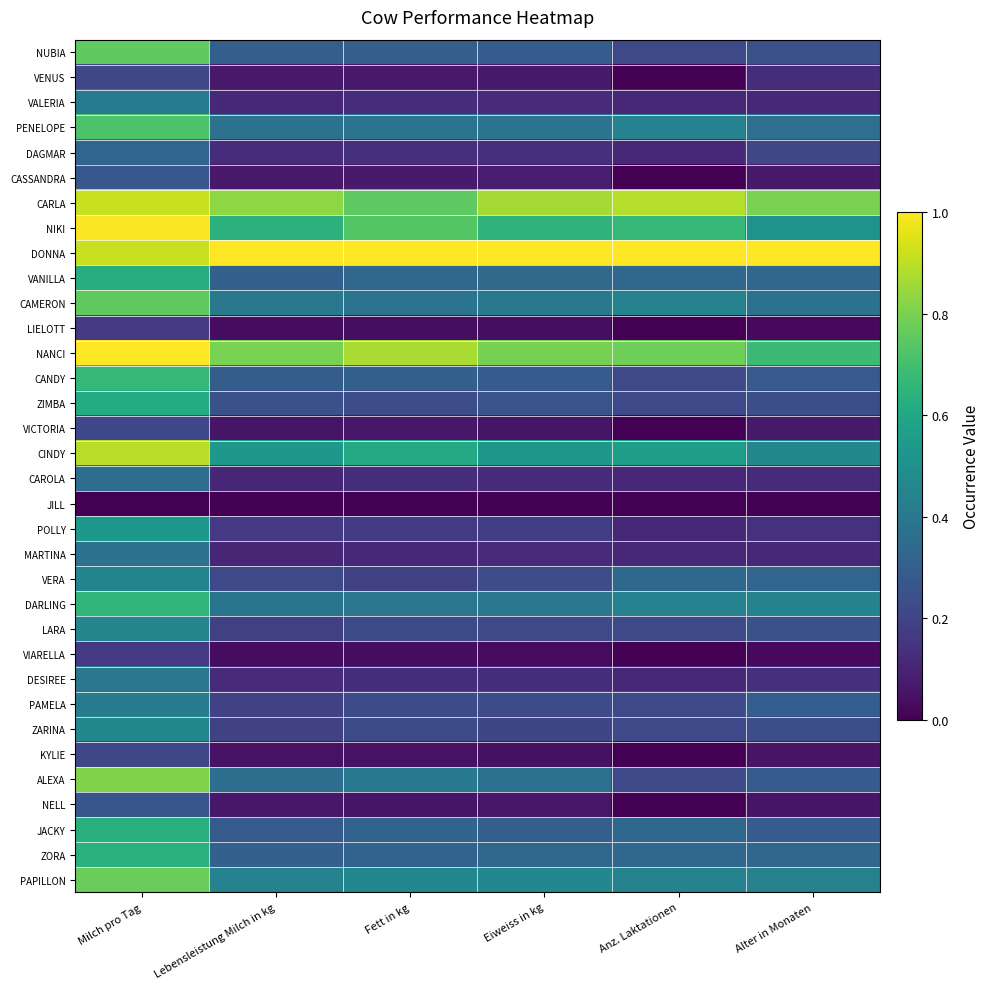

Reading left to right, what are all the values shown in this chart?

NUBIA: Milch pro Tag=0.8	Lebensleistung Milch in kg=0.3	Fett in kg=0.3	Eiweiss in kg=0.3	Anz. Laktationen=0.2	Alter in Monaten=0.2
VENUS: Milch pro Tag=0.2	Lebensleistung Milch in kg=0.1	Fett in kg=0.1	Eiweiss in kg=0.1	Anz. Laktationen=0.0	Alter in Monaten=0.1
VALERIA: Milch pro Tag=0.4	Lebensleistung Milch in kg=0.1	Fett in kg=0.1	Eiweiss in kg=0.1	Anz. Laktationen=0.1	Alter in Monaten=0.1
PENELOPE: Milch pro Tag=0.7	Lebensleistung Milch in kg=0.4	Fett in kg=0.4	Eiweiss in kg=0.4	Anz. Laktationen=0.4	Alter in Monaten=0.4
DAGMAR: Milch pro Tag=0.3	Lebensleistung Milch in kg=0.1	Fett in kg=0.1	Eiweiss in kg=0.1	Anz. Laktationen=0.1	Alter in Monaten=0.2
CASSANDRA: Milch pro Tag=0.3	Lebensleistung Milch in kg=0.1	Fett in kg=0.1	Eiweiss in kg=0.1	Anz. Laktationen=0.0	Alter in Monaten=0.1
CARLA: Milch pro Tag=0.9	Lebensleistung Milch in kg=0.8	Fett in kg=0.8	Eiweiss in kg=0.9	Anz. Laktationen=0.9	Alter in Monaten=0.8
NIKI: Milch pro Tag=1.0	Lebensleistung Milch in kg=0.6	Fett in kg=0.7	Eiweiss in kg=0.6	Anz. Laktationen=0.7	Alter in Monaten=0.5
DONNA: Milch pro Tag=0.9	Lebensleistung Milch in kg=1.0	Fett in kg=1.0	Eiweiss in kg=1.0	Anz. Laktationen=1.0	Alter in Monaten=1.0
VANILLA: Milch pro Tag=0.6	Lebensleistung Milch in kg=0.3	Fett in kg=0.3	Eiweiss in kg=0.3	Anz. Laktationen=0.3	Alter in Monaten=0.3
CAMERON: Milch pro Tag=0.8	Lebensleistung Milch in kg=0.4	Fett in kg=0.4	Eiweiss in kg=0.4	Anz. Laktationen=0.4	Alter in Monaten=0.4
LIELOTT: Milch pro Tag=0.2	Lebensleistung Milch in kg=0.0	Fett in kg=0.0	Eiweiss in kg=0.0	Anz. Laktationen=0.0	Alter in Monaten=0.0
NANCI: Milch pro Tag=1.0	Lebensleistung Milch in kg=0.8	Fett in kg=0.9	Eiweiss in kg=0.8	Anz. Laktationen=0.8	Alter in Monaten=0.7
CANDY: Milch pro Tag=0.7	Lebensleistung Milch in kg=0.3	Fett in kg=0.3	Eiweiss in kg=0.3	Anz. Laktationen=0.2	Alter in Monaten=0.3
ZIMBA: Milch pro Tag=0.6	Lebensleistung Milch in kg=0.2	Fett in kg=0.2	Eiweiss in kg=0.3	Anz. Laktationen=0.2	Alter in Monaten=0.2
VICTORIA: Milch pro Tag=0.2	Lebensleistung Milch in kg=0.1	Fett in kg=0.1	Eiweiss in kg=0.1	Anz. Laktationen=0.0	Alter in Monaten=0.1
CINDY: Milch pro Tag=0.9	Lebensleistung Milch in kg=0.5	Fett in kg=0.6	Eiweiss in kg=0.5	Anz. Laktationen=0.6	Alter in Monaten=0.5
CAROLA: Milch pro Tag=0.4	Lebensleistung Milch in kg=0.1	Fett in kg=0.1	Eiweiss in kg=0.1	Anz. Laktationen=0.1	Alter in Monaten=0.1
JILL: Milch pro Tag=0.0	Lebensleistung Milch in kg=0.0	Fett in kg=0.0	Eiweiss in kg=0.0	Anz. Laktationen=0.0	Alter in Monaten=0.0
POLLY: Milch pro Tag=0.5	Lebensleistung Milch in kg=0.2	Fett in kg=0.2	Eiweiss in kg=0.2	Anz. Laktationen=0.1	Alter in Monaten=0.1
MARTINA: Milch pro Tag=0.4	Lebensleistung Milch in kg=0.1	Fett in kg=0.1	Eiweiss in kg=0.1	Anz. Laktationen=0.1	Alter in Monaten=0.1
VERA: Milch pro Tag=0.5	Lebensleistung Milch in kg=0.2	Fett in kg=0.2	Eiweiss in kg=0.2	Anz. Laktationen=0.3	Alter in Monaten=0.3
DARLING: Milch pro Tag=0.7	Lebensleistung Milch in kg=0.4	Fett in kg=0.4	Eiweiss in kg=0.4	Anz. Laktationen=0.4	Alter in Monaten=0.4
LARA: Milch pro Tag=0.5	Lebensleistung Milch in kg=0.2	Fett in kg=0.2	Eiweiss in kg=0.2	Anz. Laktationen=0.2	Alter in Monaten=0.2
VIARELLA: Milch pro Tag=0.2	Lebensleistung Milch in kg=0.0	Fett in kg=0.0	Eiweiss in kg=0.0	Anz. Laktationen=0.0	Alter in Monaten=0.0
DESIREE: Milch pro Tag=0.4	Lebensleistung Milch in kg=0.1	Fett in kg=0.1	Eiweiss in kg=0.1	Anz. Laktationen=0.1	Alter in Monaten=0.1
PAMELA: Milch pro Tag=0.4	Lebensleistung Milch in kg=0.2	Fett in kg=0.2	Eiweiss in kg=0.2	Anz. Laktationen=0.2	Alter in Monaten=0.3
ZARINA: Milch pro Tag=0.5	Lebensleistung Milch in kg=0.2	Fett in kg=0.2	Eiweiss in kg=0.2	Anz. Laktationen=0.2	Alter in Monaten=0.2
KYLIE: Milch pro Tag=0.2	Lebensleistung Milch in kg=0.0	Fett in kg=0.0	Eiweiss in kg=0.0	Anz. Laktationen=0.0	Alter in Monaten=0.1
ALEXA: Milch pro Tag=0.8	Lebensleistung Milch in kg=0.4	Fett in kg=0.4	Eiweiss in kg=0.4	Anz. Laktationen=0.2	Alter in Monaten=0.3
NELL: Milch pro Tag=0.3	Lebensleistung Milch in kg=0.1	Fett in kg=0.1	Eiweiss in kg=0.1	Anz. Laktationen=0.0	Alter in Monaten=0.1
JACKY: Milch pro Tag=0.6	Lebensleistung Milch in kg=0.3	Fett in kg=0.3	Eiweiss in kg=0.3	Anz. Laktationen=0.3	Alter in Monaten=0.3
ZORA: Milch pro Tag=0.6	Lebensleistung Milch in kg=0.3	Fett in kg=0.3	Eiweiss in kg=0.3	Anz. Laktationen=0.3	Alter in Monaten=0.3
PAPILLON: Milch pro Tag=0.8	Lebensleistung Milch in kg=0.4	Fett in kg=0.5	Eiweiss in kg=0.5	Anz. Laktationen=0.4	Alter in Monaten=0.4